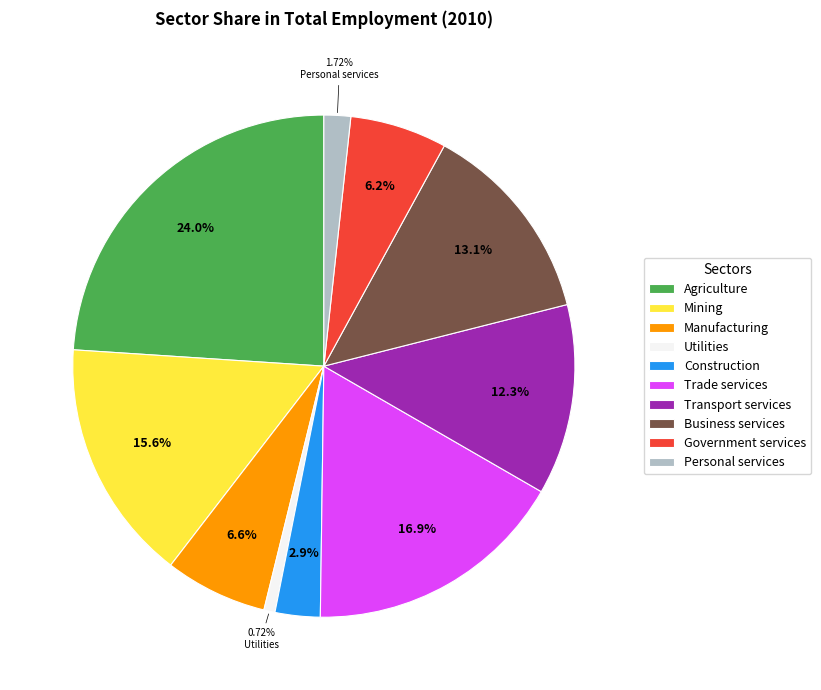

To the nearest percent, what is the difference between the largest and smallest slice percentages?

23%